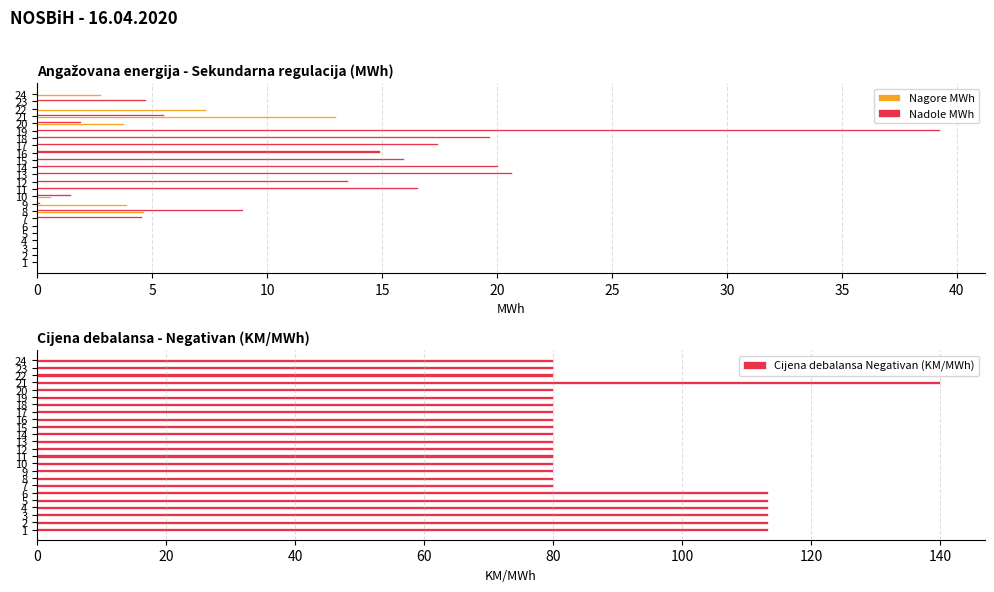

Does the chart contain stacked bars?

No